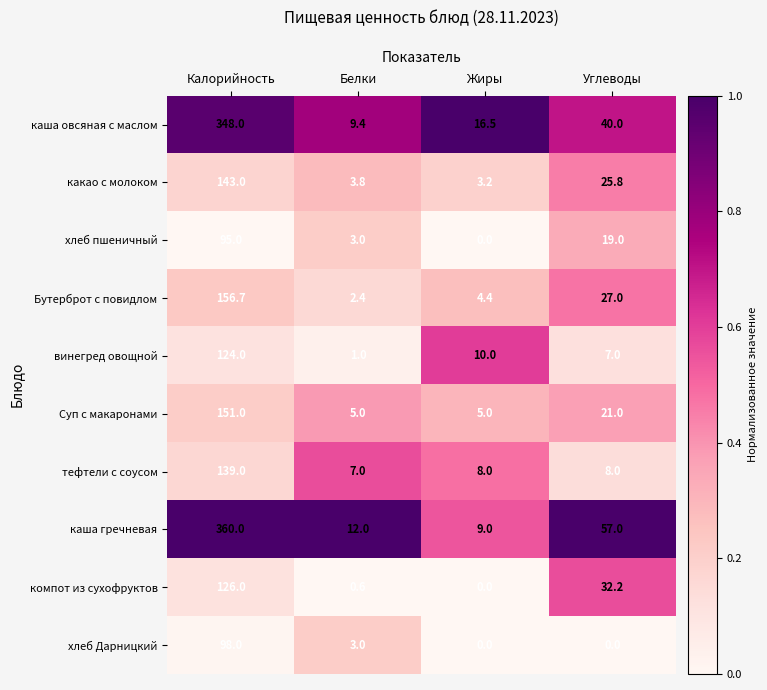

List the series in order of their peak value, lowest first.

хлеб пшеничный, хлеб Дарницкий, винегред овощной, компот из сухофруктов, тефтели с соусом, какао с молоком, Суп с макаронами, Бутерброт с повидлом, каша овсяная с маслом, каша гречневая